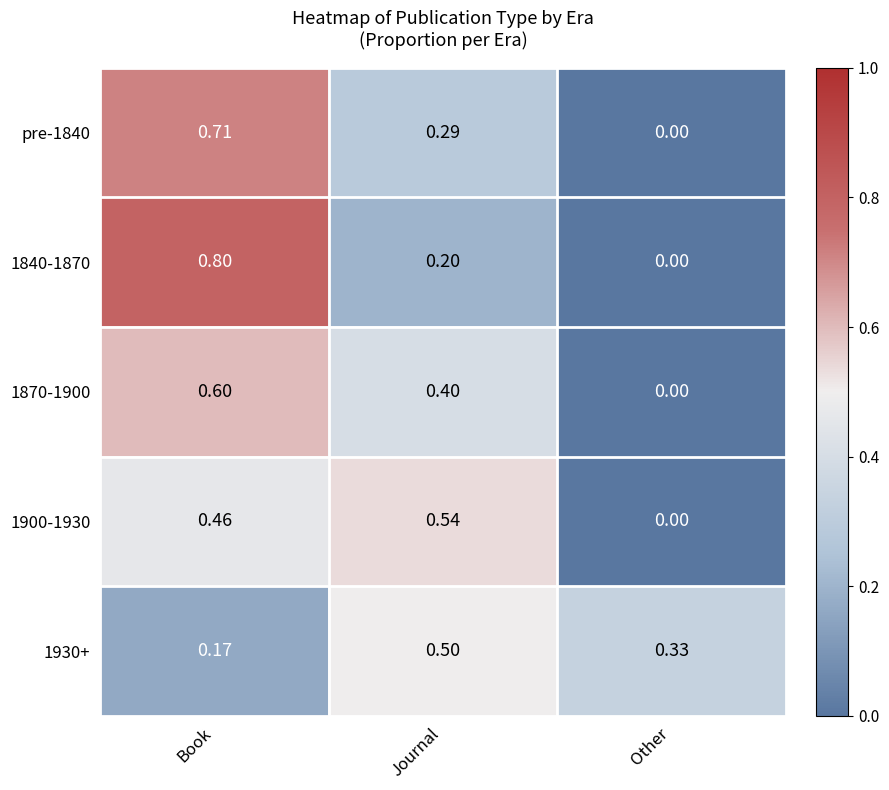

What is the spread (max minus min) of values at Book?

0.6